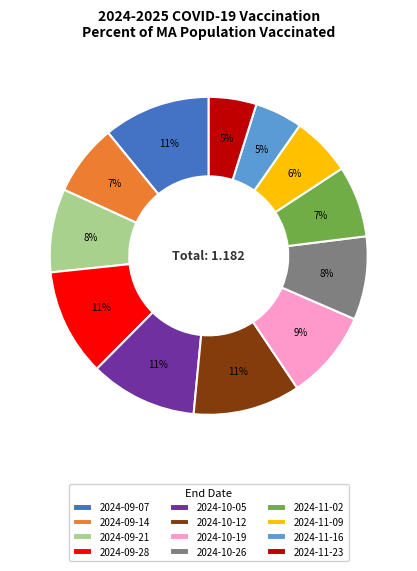

Does 2024-09-07 account for over 50% of the chart?

No